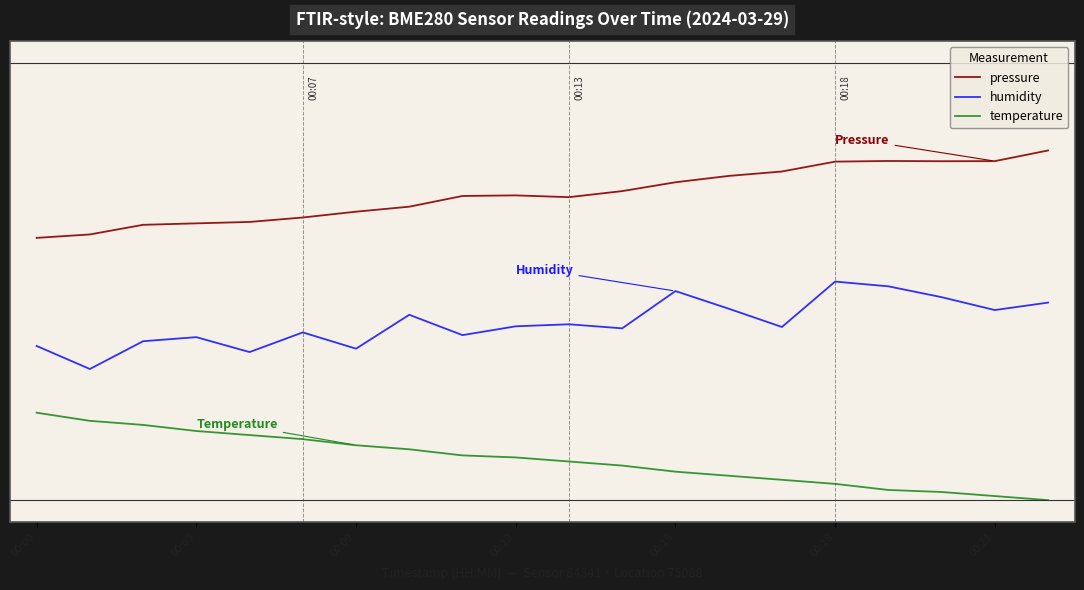

What are all the series names shown in the legend?

pressure, humidity, temperature